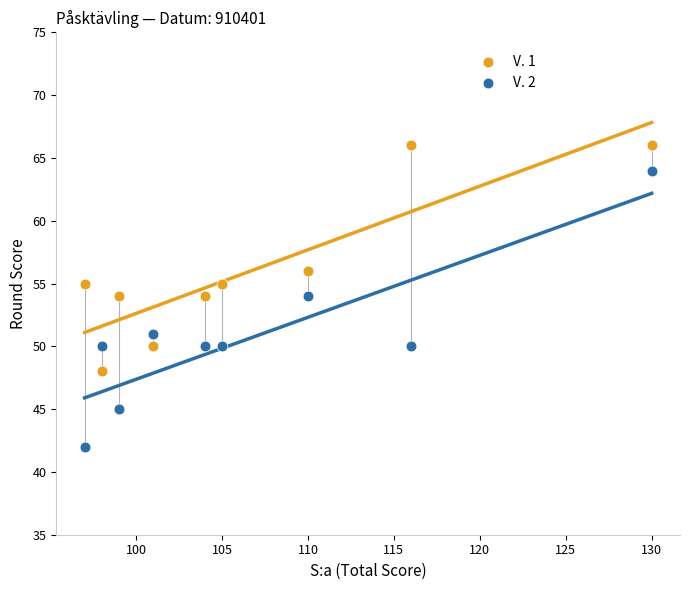

In the V. 1 series, what Y value is closest to 57?

56